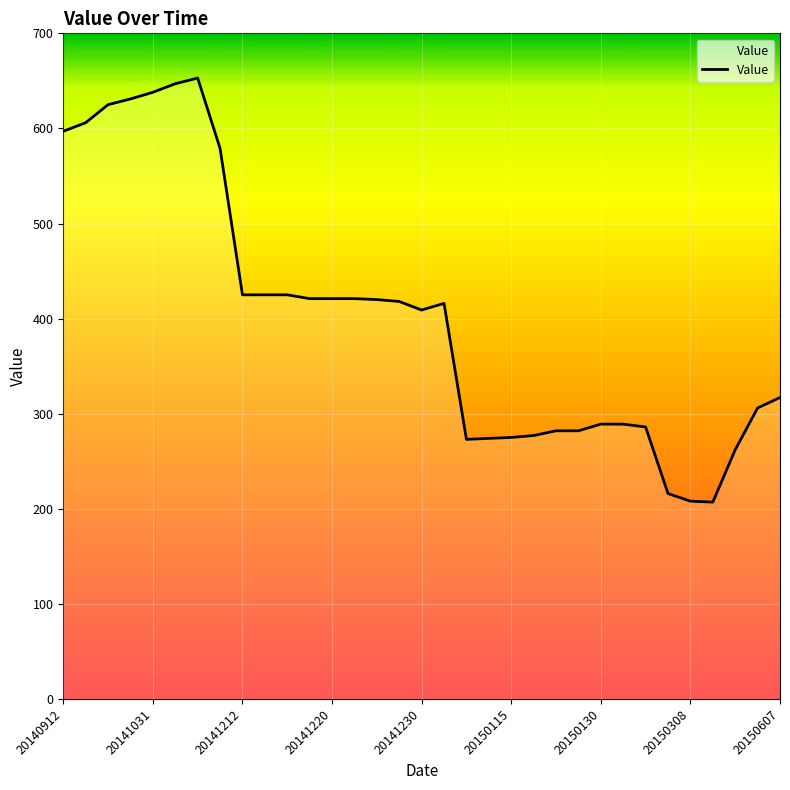

Where does the data first go above 416?

20140912